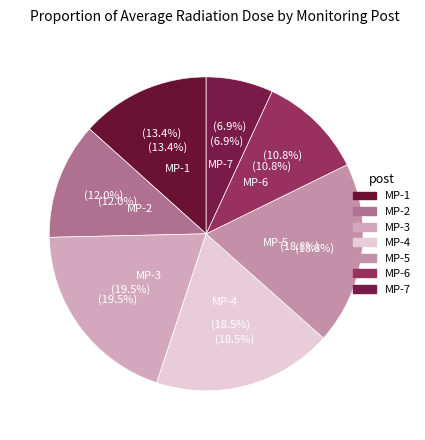

Do MP-3 and MP-2 together represent more than half of the pie?

No